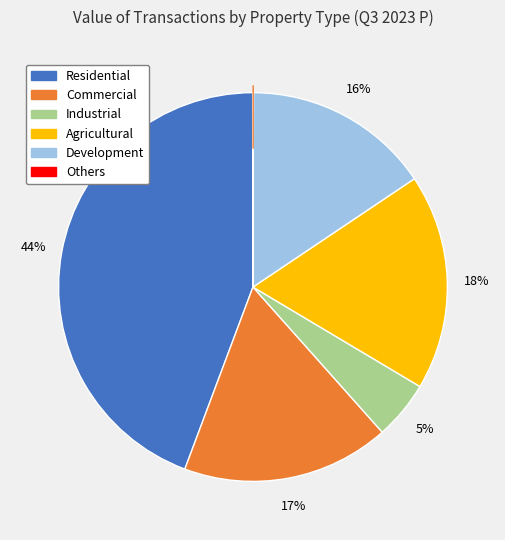

To the nearest percent, what is the average slice percentage?

17%